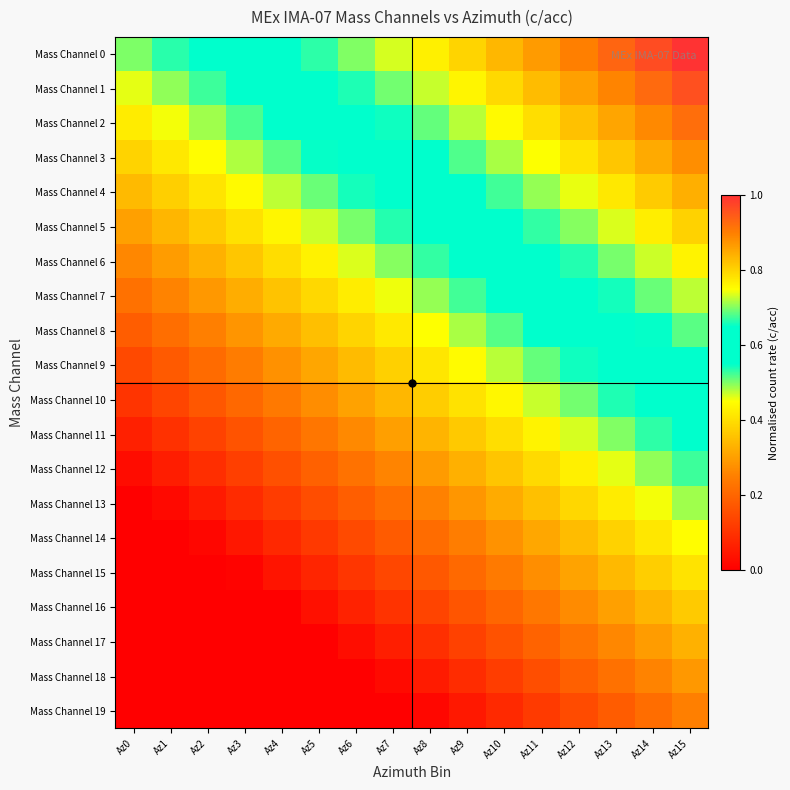

How many distinct data groups are displayed?

20